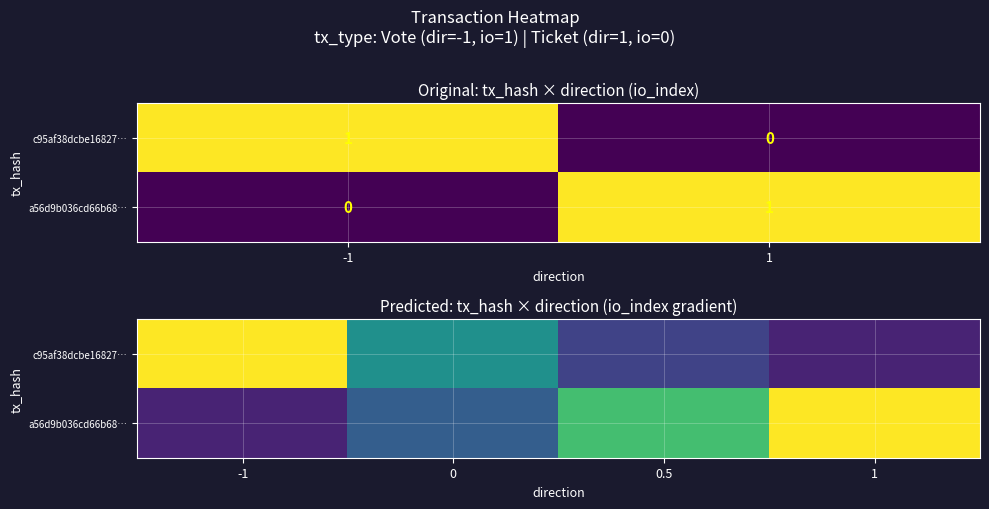

What is the sum of all a56d9b036cd66b68… values?

2.1